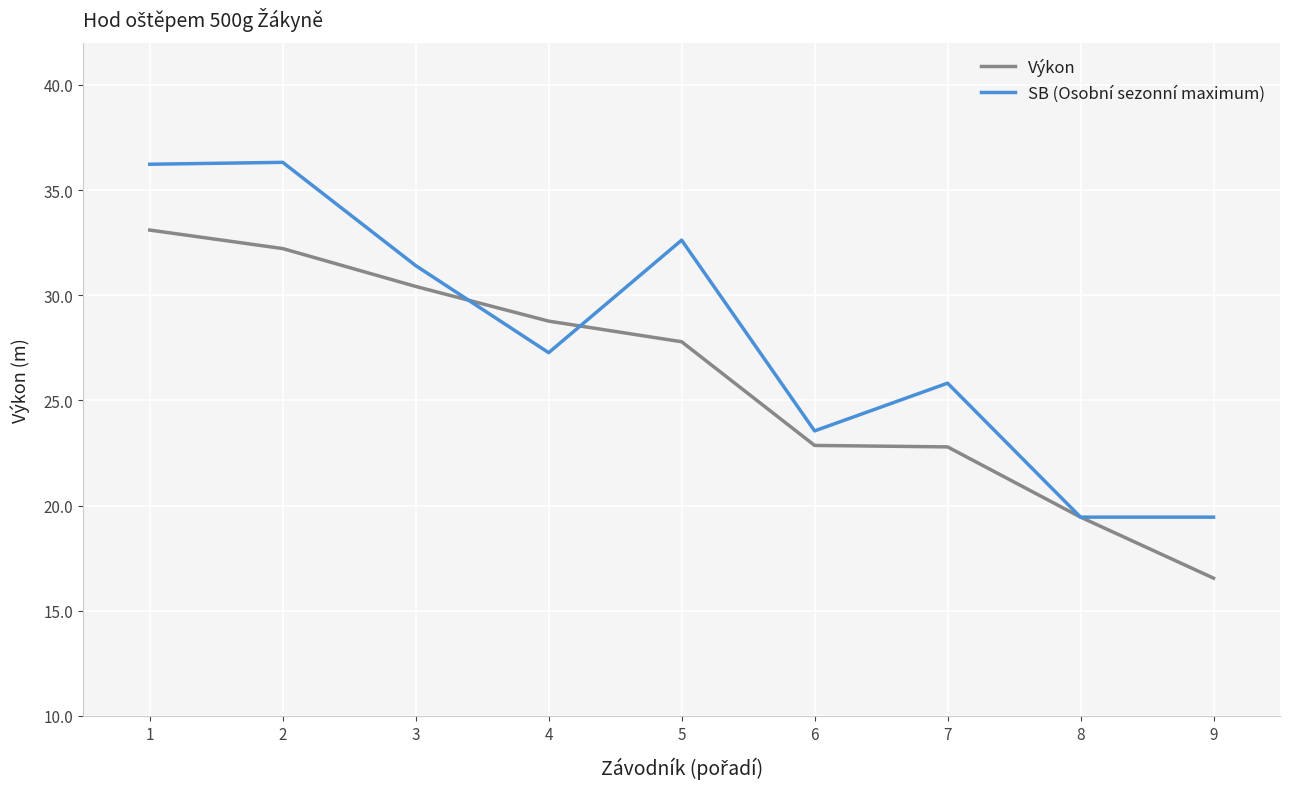

The value of SB (Osobní sezonní maximum) at 4 is 27.3. True or false?

True